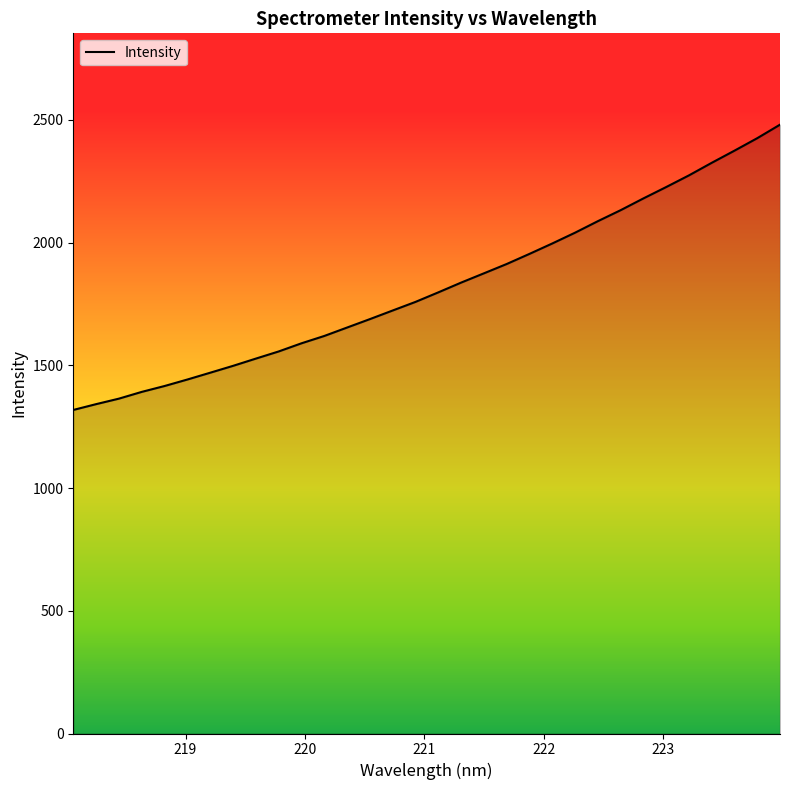

How many series are shown in this chart?

1